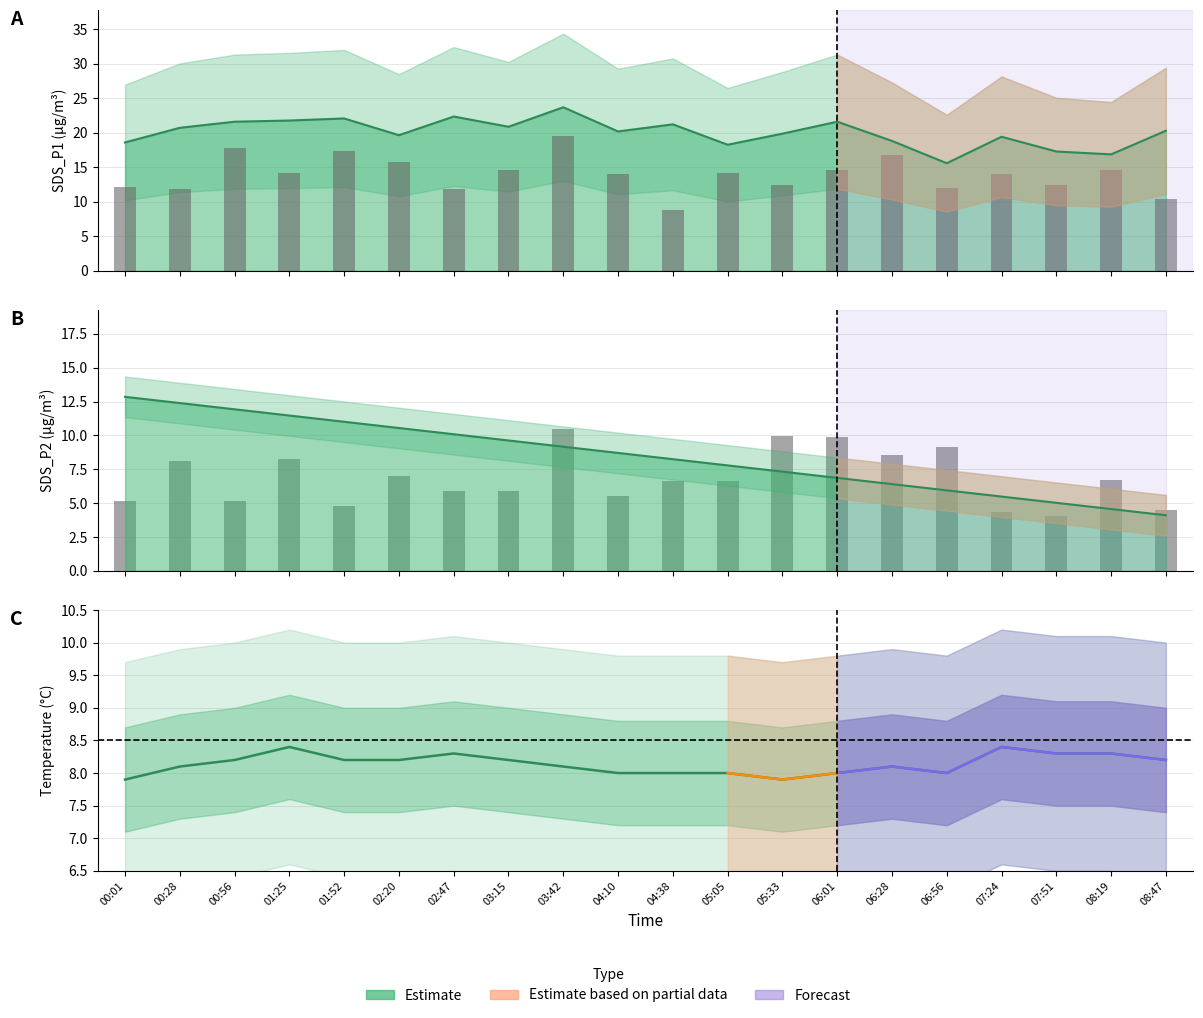

What is the difference between the highest and lowest values at 07:24?

11.0